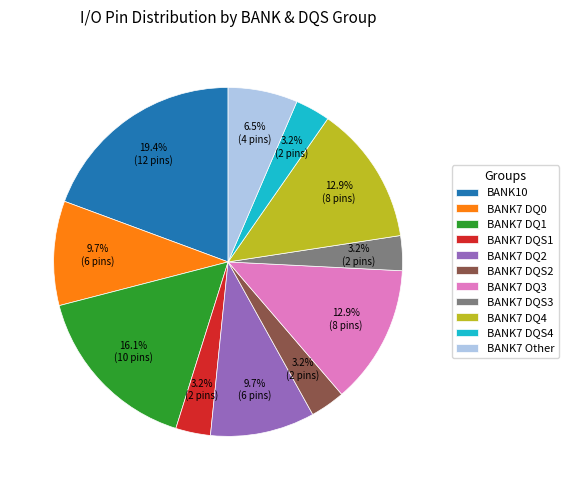

How many slices are in this pie chart?

11